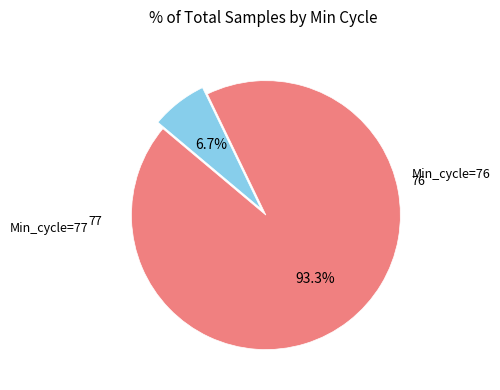

Count the number of slices in the pie.

2